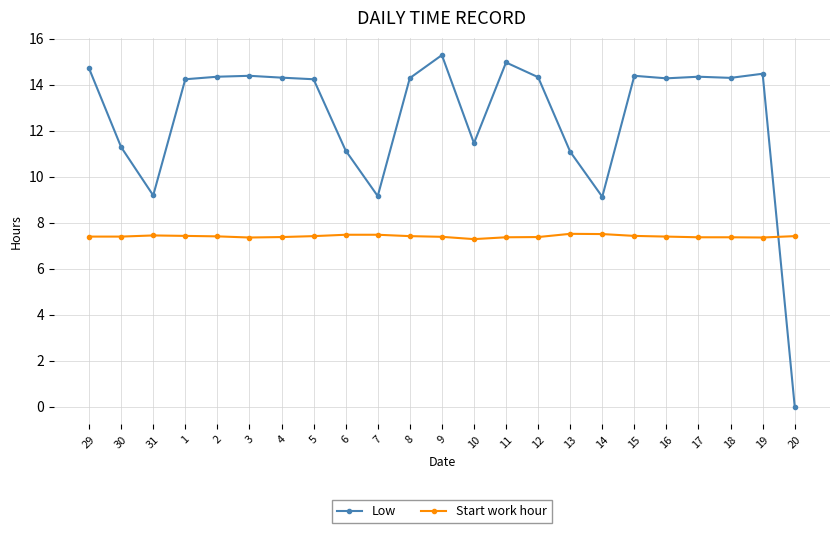

What is the greatest value displayed?

15.3